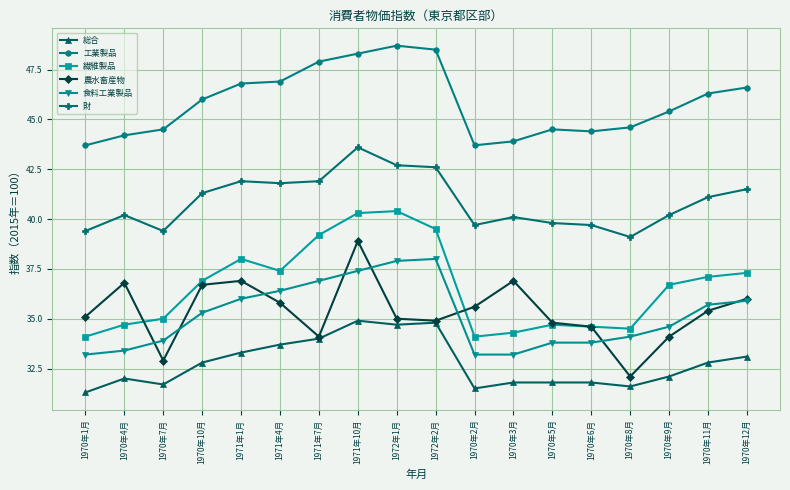

True or false: 財 has a value of 55.3 at 1971年7月.

False